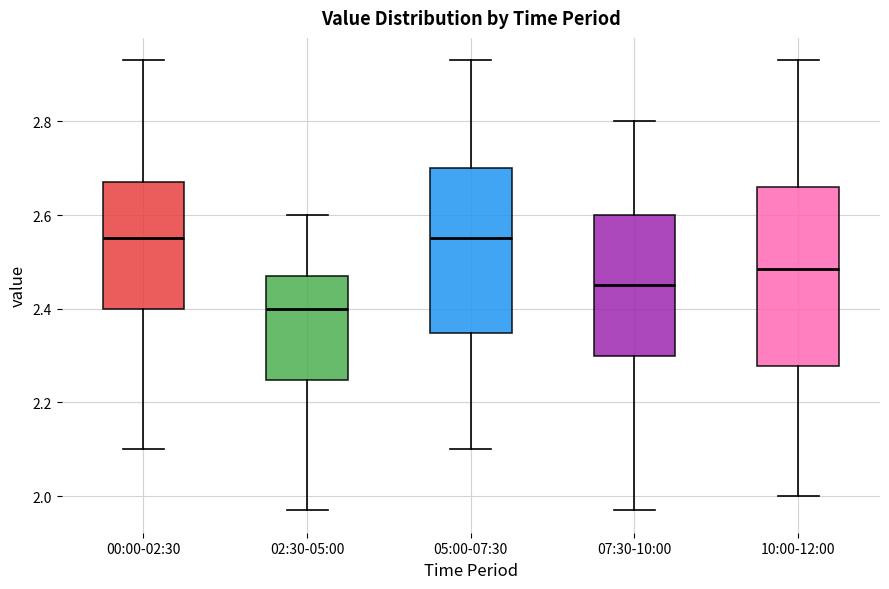

Where is the upper edge of the box for 05:00-07:30 on the y-axis? The values are not printed on the chart, so give them approximately, as read against the axis.

2.70